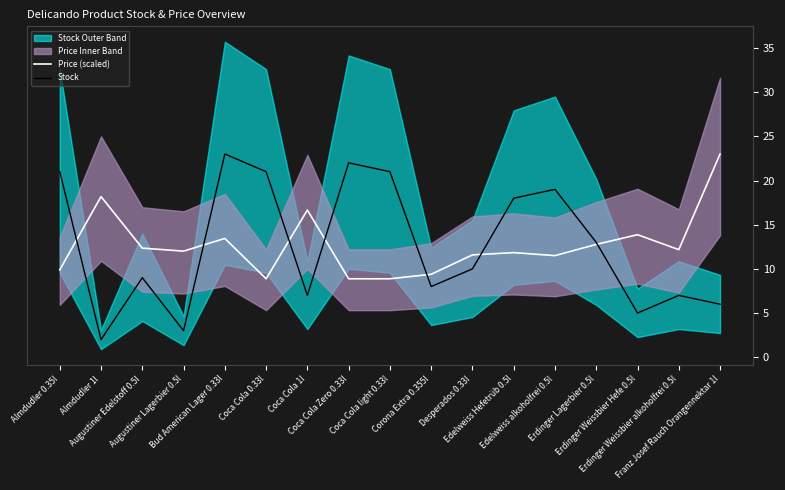

Is the value of Price (scaled) at Augustiner Lagerbier 0.5l greater than the value of Stock at Coca Cola light 0.33l?

No